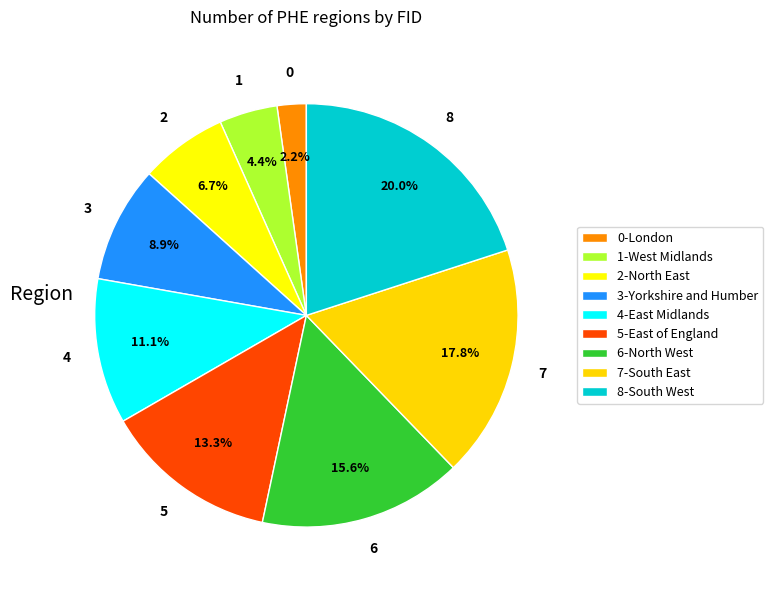

Which category has the biggest portion of the pie?

8-South West